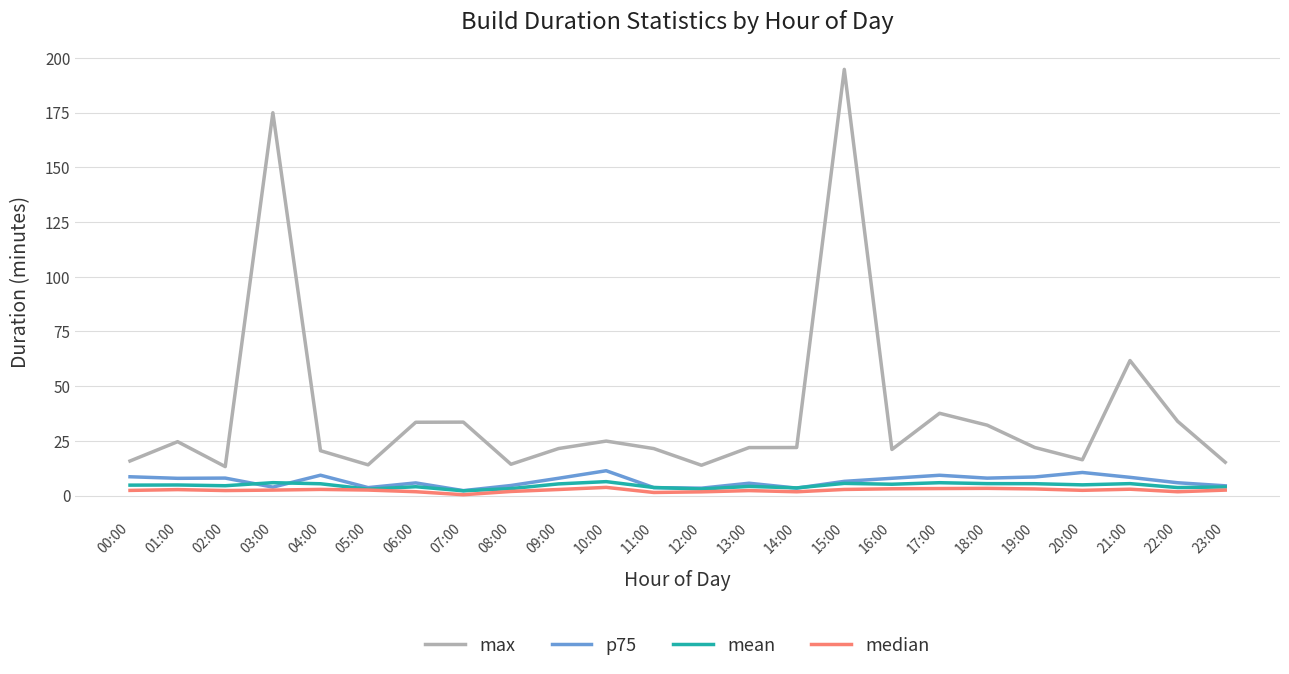

What is the highest value of the max series?

194.7